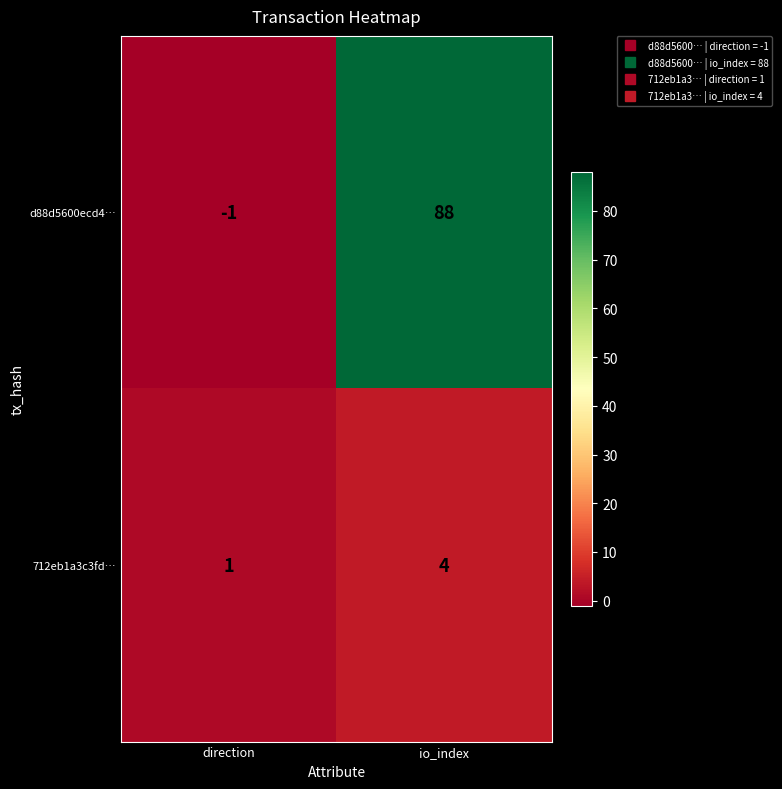

Which series has the largest total across all categories?

d88d5600ecd4…